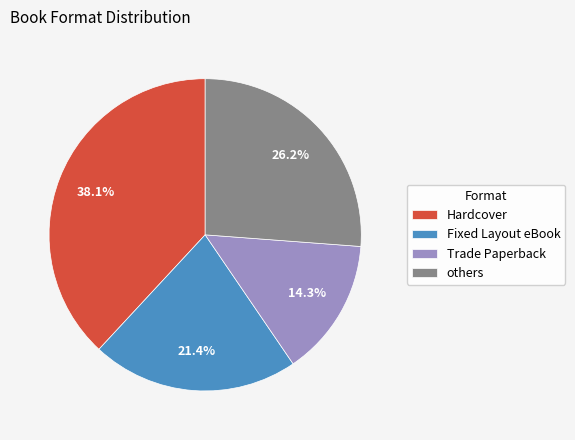

What is the largest slice in the pie chart?

Hardcover